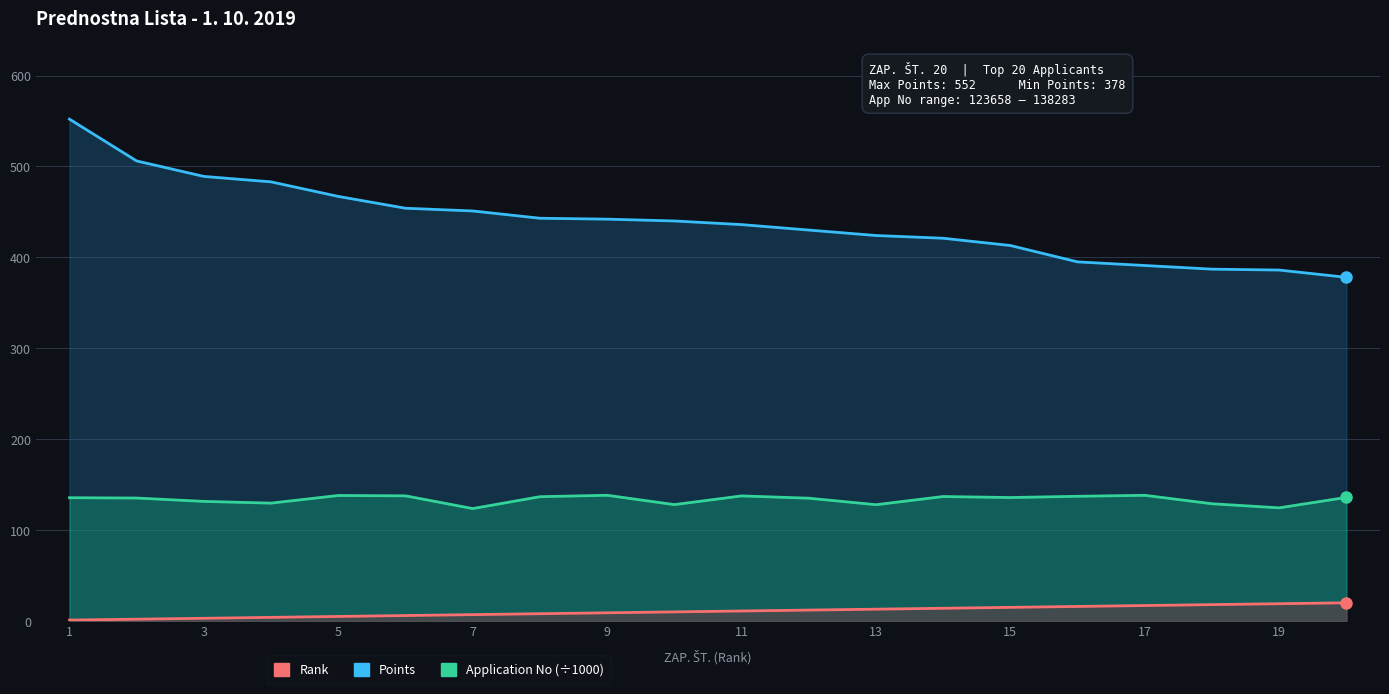

What are all the series names shown in the legend?

Rank, Application No, Points